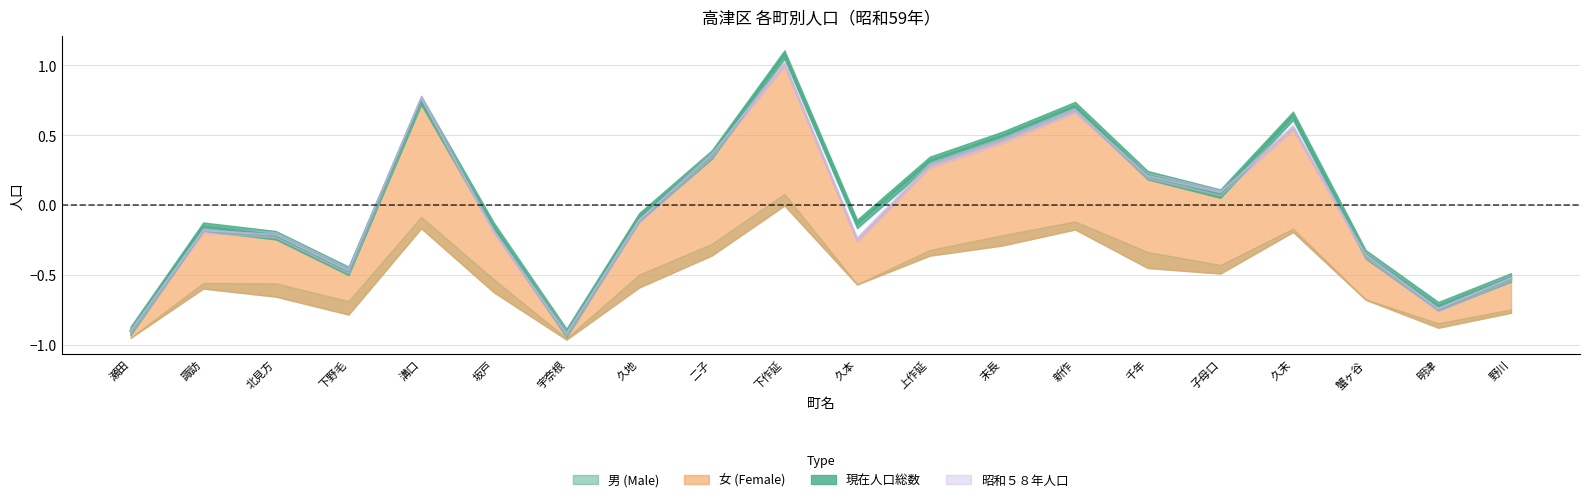

True or false: 女 (Female) and 男 (Male) intersect in this chart.

True